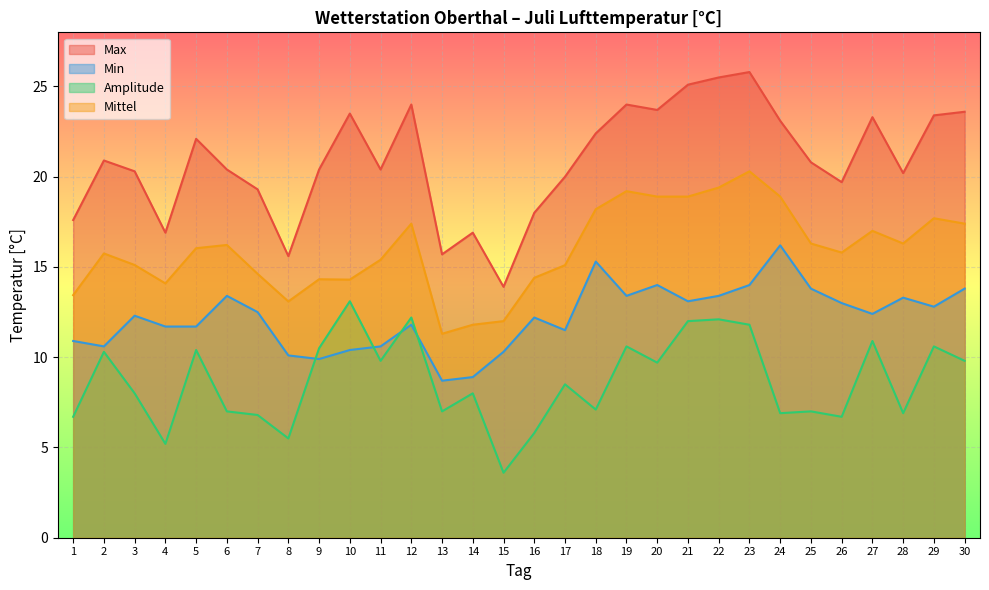

What is the maximum value for Amplitude?

13.1